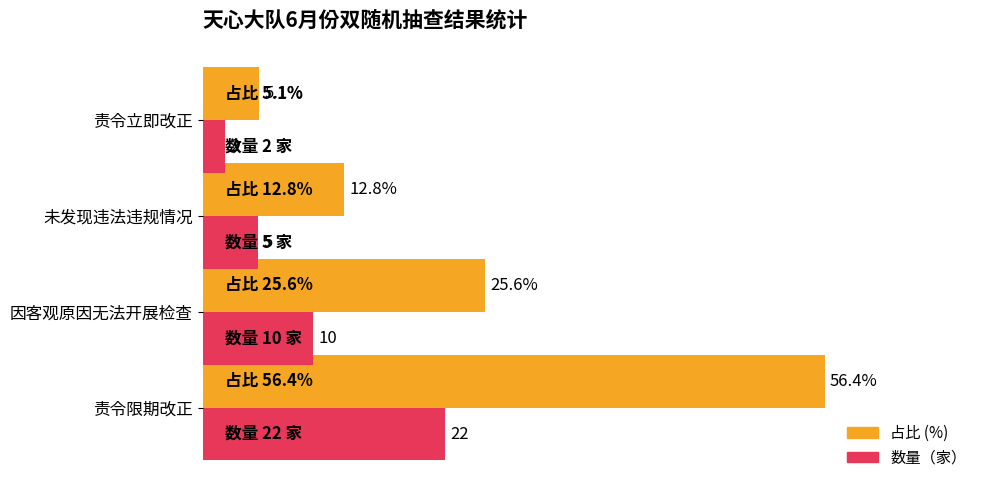

Which series has the largest range (max minus min)?

占比 (%)